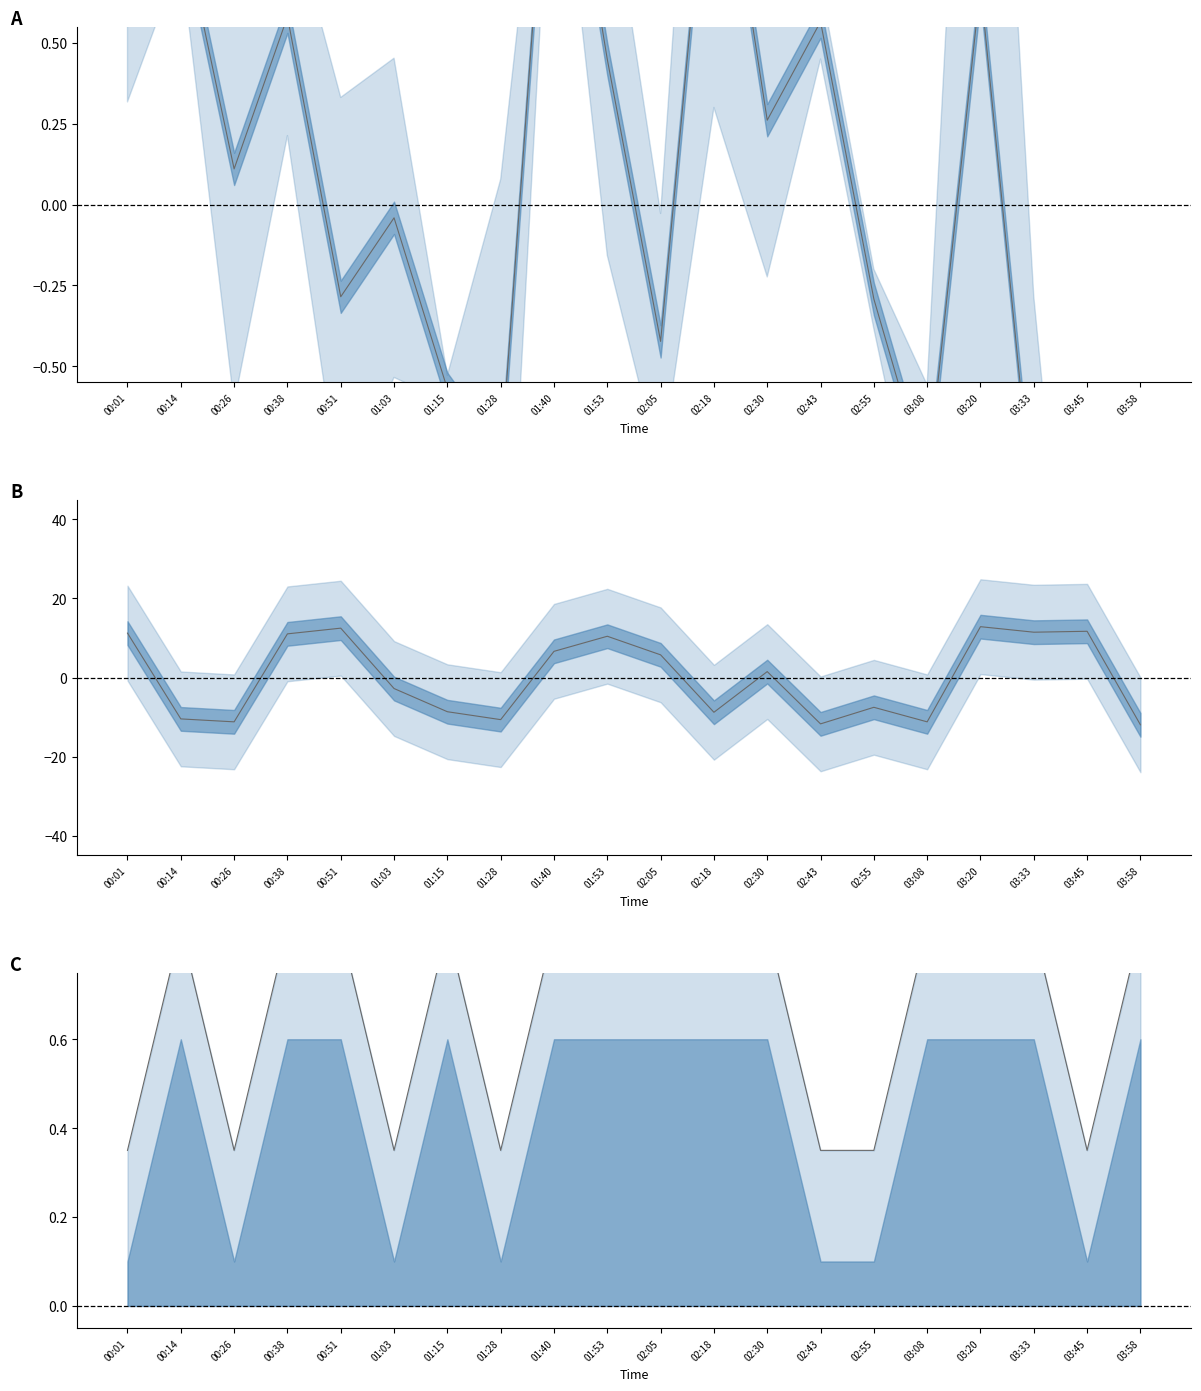

Where does the Max_cycle center series first go above 1?

00:01